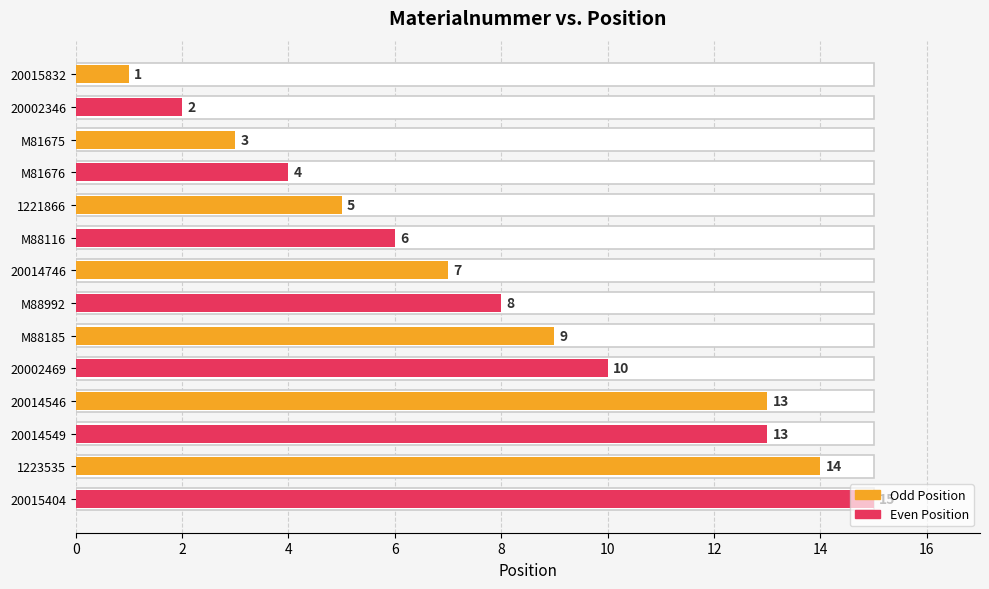

What is the value of the Odd Positions bar at the 3rd from the left?

5